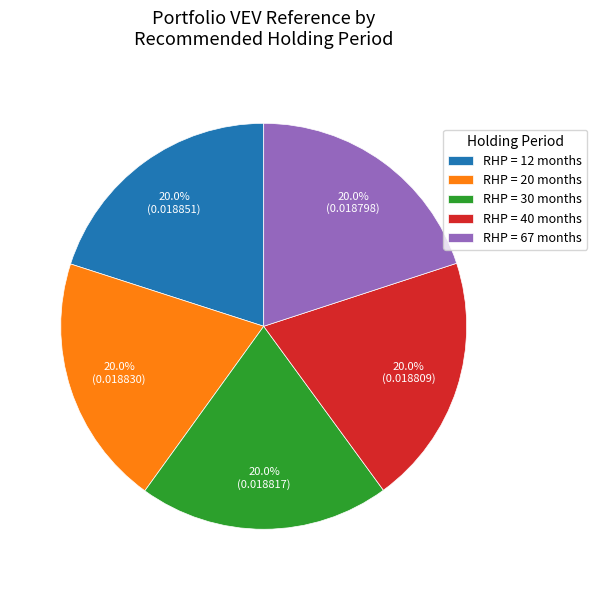

What percentage do RHP = 30 months and RHP = 12 months together represent?

40.0%